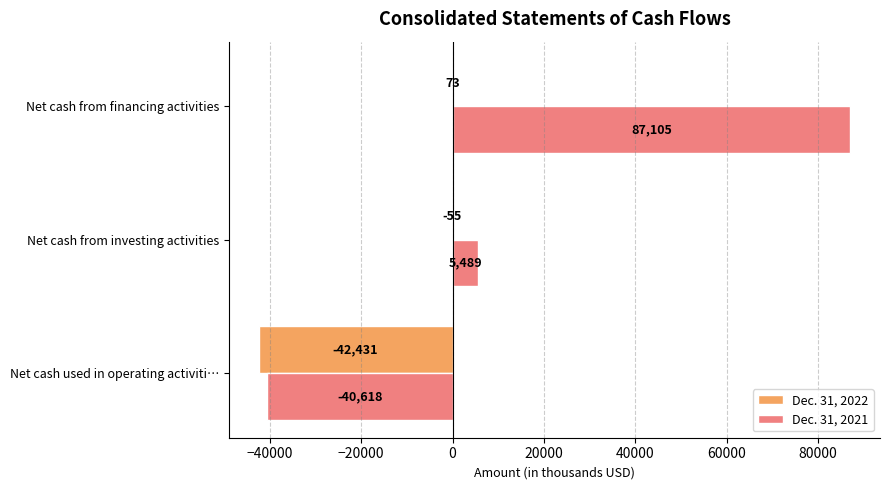

Read the Dec. 31, 2021 value at Net cash from financing activities.

87105